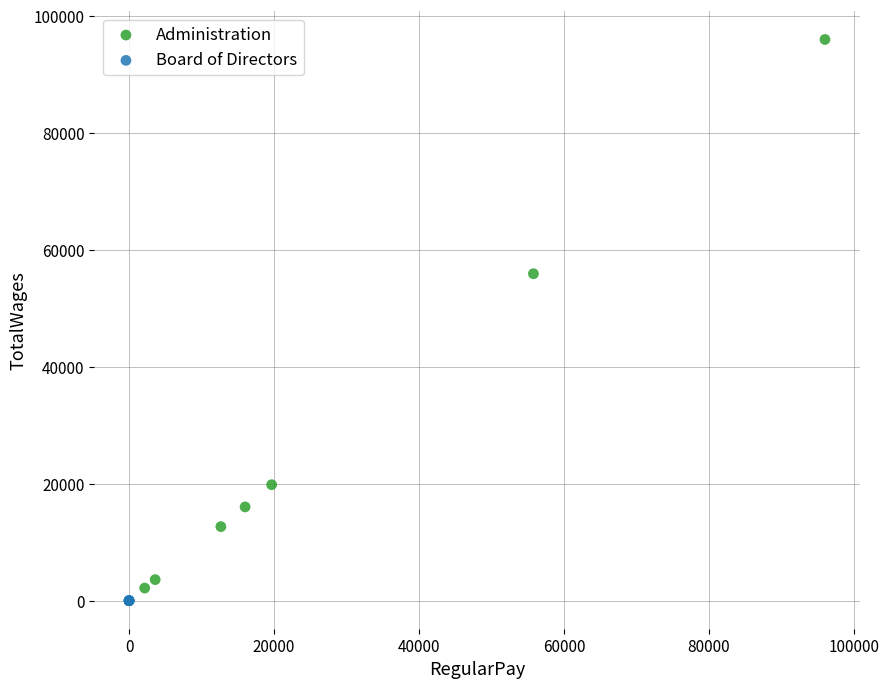

Which series reaches the maximum Y coordinate?

Administration